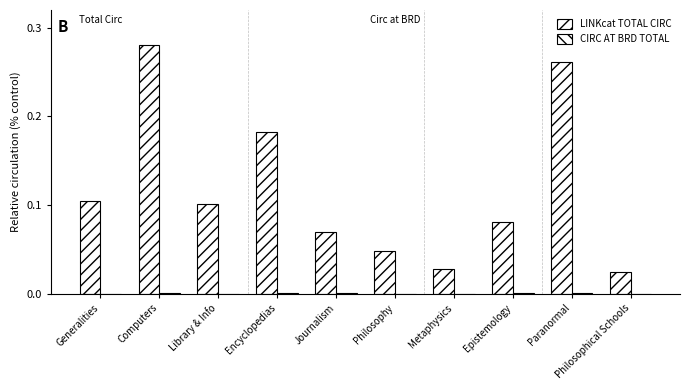

Between Epistemology and Generalities, which is larger?

Generalities